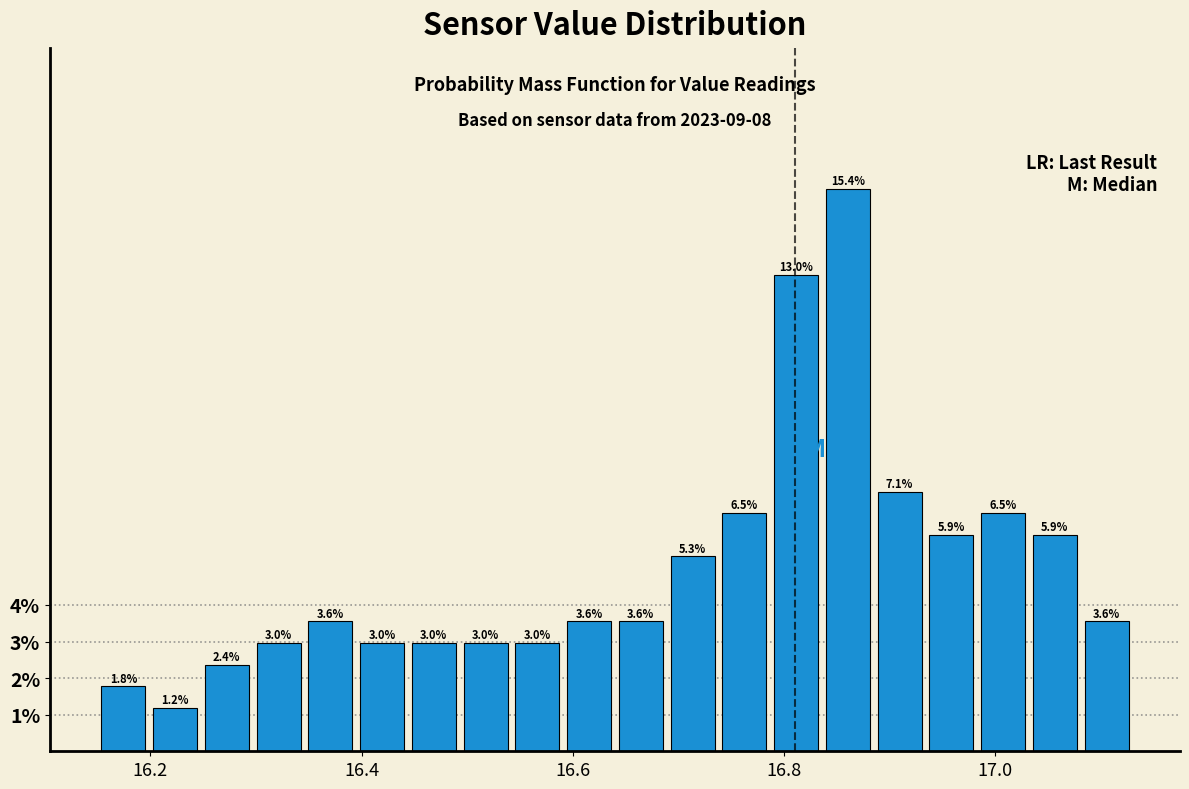

Read against the x-axis, roughly where is the centre of the tallest bar?

16.86